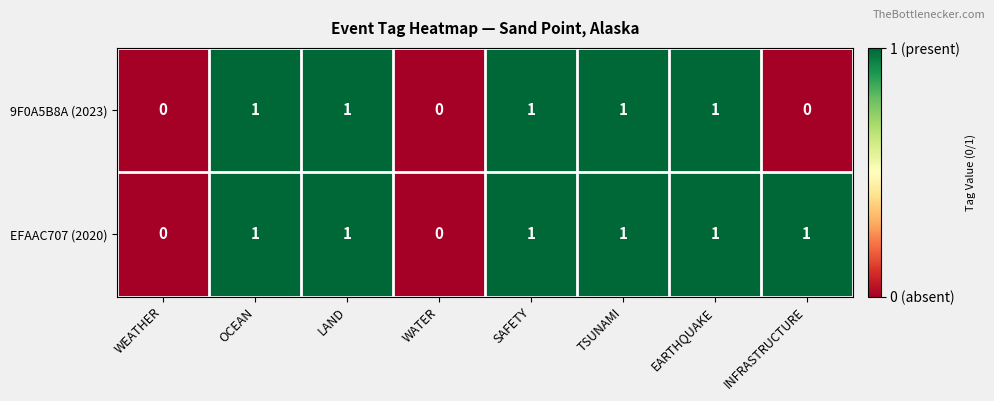

What is the sum of all 9F0A5B8A (2023) values?

5